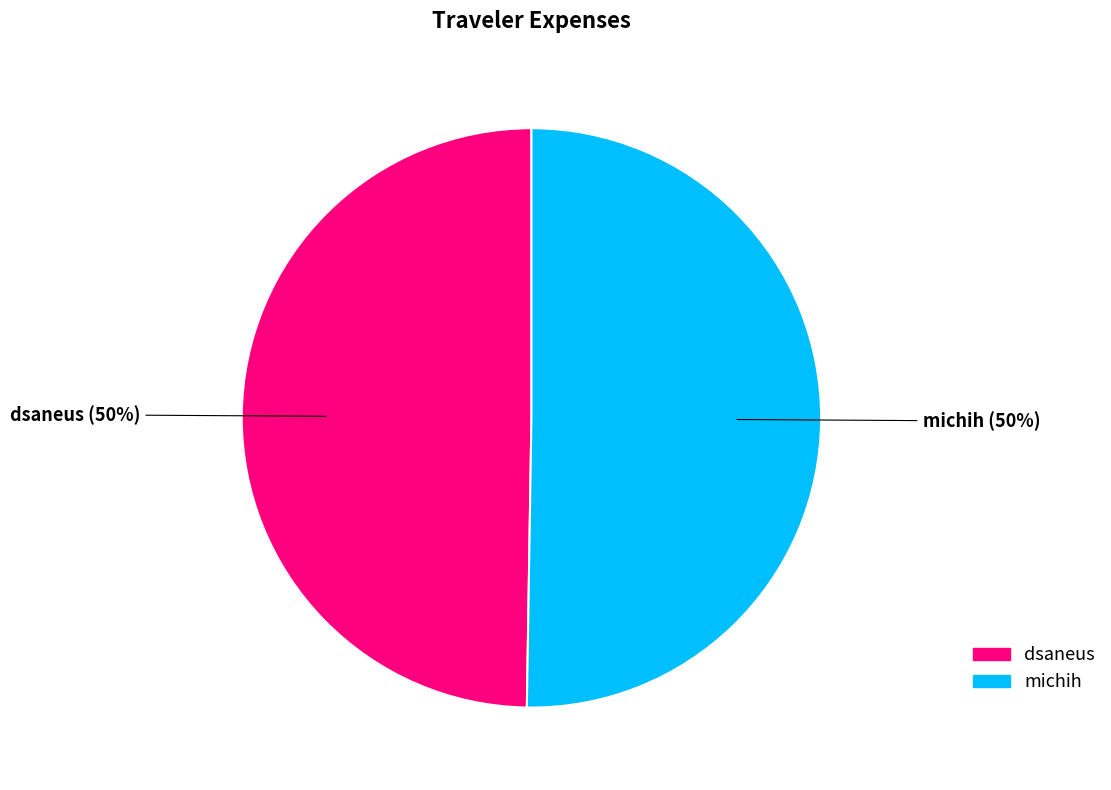

What is the ratio of the value at dsaneus to the value at michih?

1.0